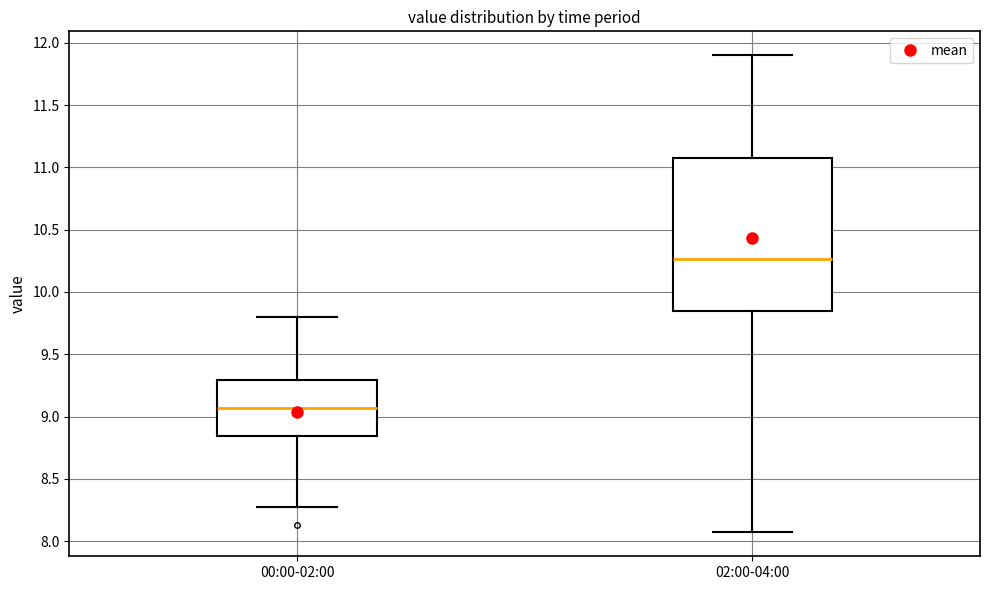

Reading left to right, transcribe this box plot: for each box, give where its median line is, the range the box spans, and where its two whiskers end, as read against the y-axis. The values are not printed on the chart, so give them approximately, as read against the axis.

00:00-02:00: median 9.05, box 8.85 to 9.30, whiskers 8.25 to 9.80
02:00-04:00: median 10.25, box 9.85 to 11.10, whiskers 8.05 to 11.90